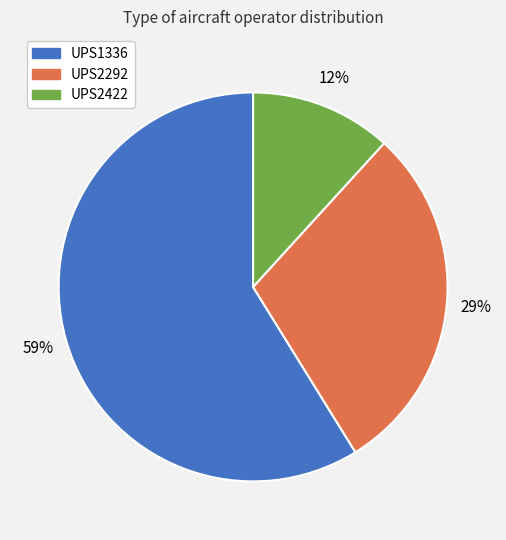

Is UPS1336 the majority of the pie?

Yes